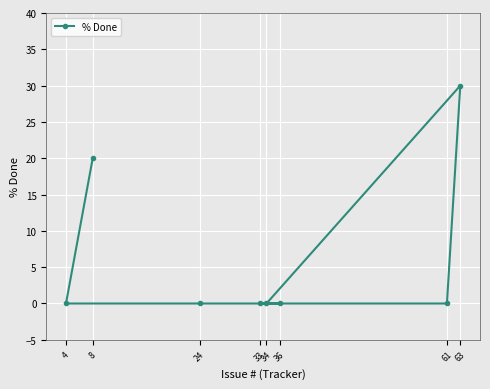

At which category does the chart reach its peak across all series?

63